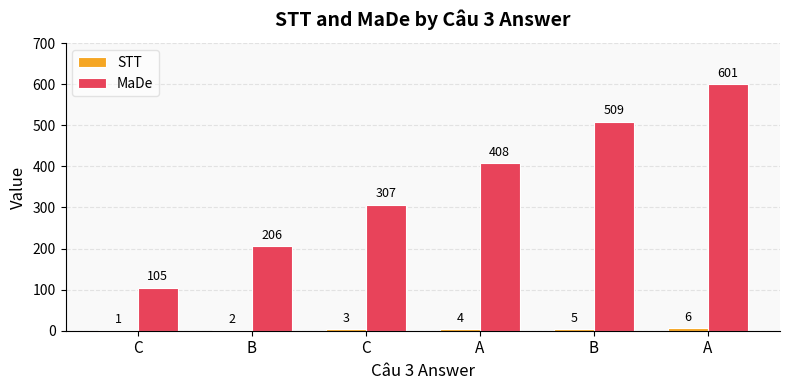

The value of STT at A is 9. True or false?

False